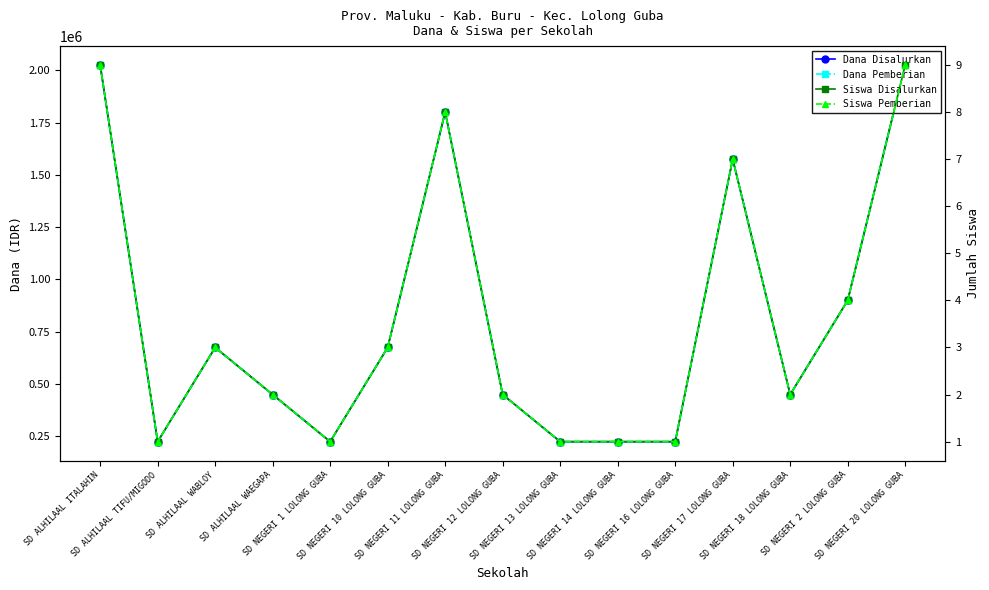

Which category has the highest value in the Dana Pemberian series?

SD ALHILAAL ITALAHIN